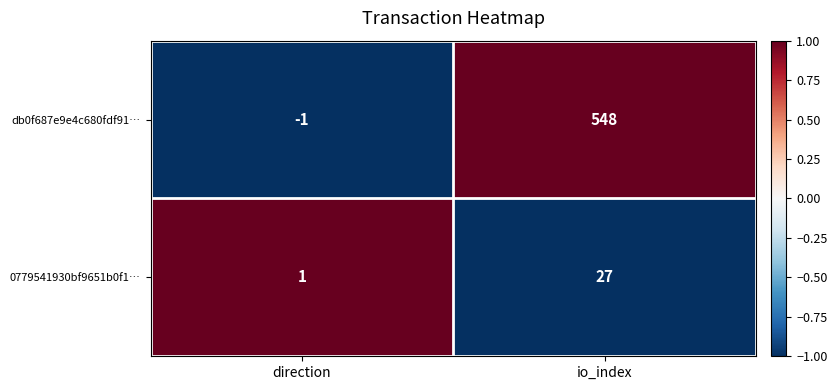

How many distinct data groups are displayed?

2